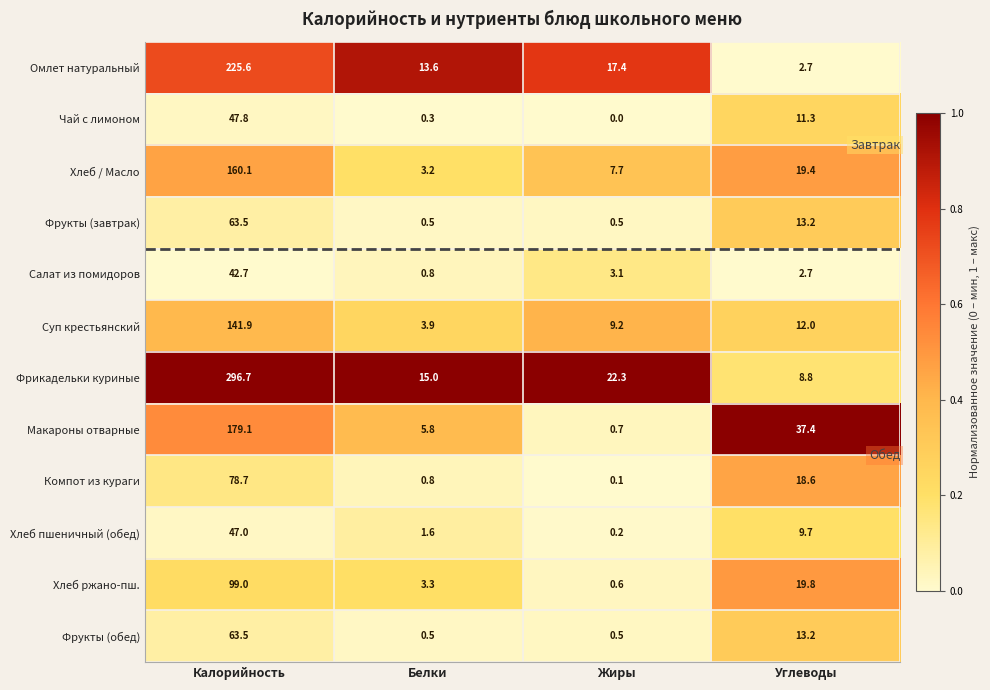

The Омлет натуральный series shows 30.5 at Жиры. True or false?

False